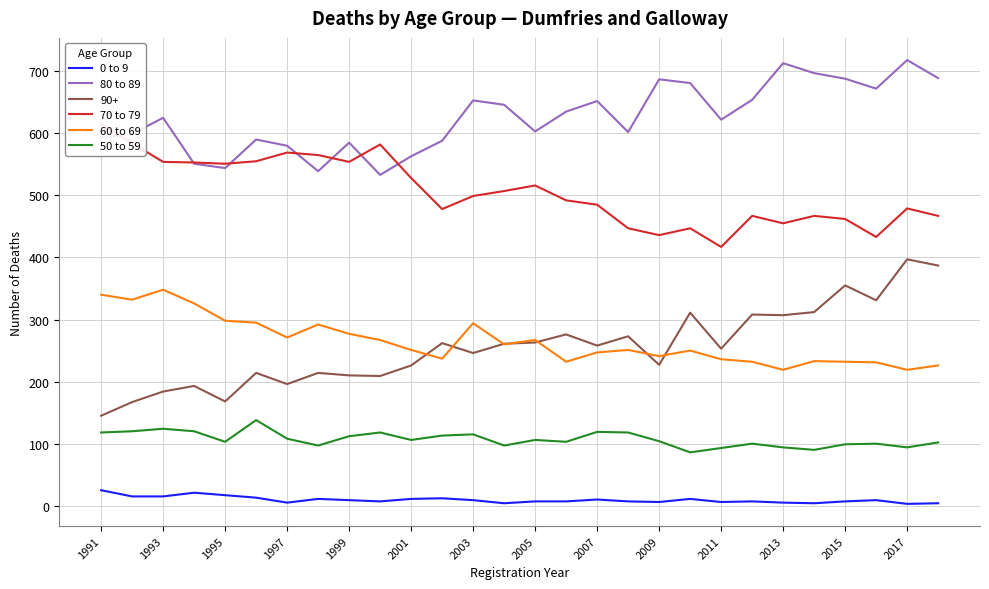

The 80 to 89 series shows 1236 at 2015. True or false?

False